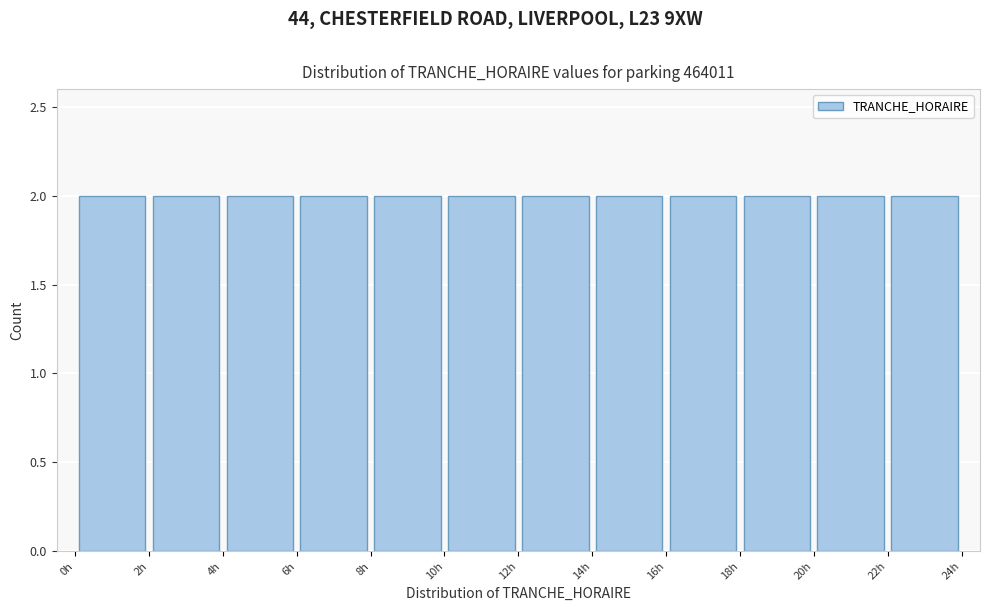

Reading left to right, list every bar in this chart as the range it spans on the x-axis followed by its height. The values are not printed on the chart, so give them approximately, as read against the axis.

0 to 2: 2
2 to 4: 2
4 to 6: 2
6 to 8: 2
8 to 10: 2
10 to 12: 2
12 to 14: 2
14 to 16: 2
16 to 18: 2
18 to 20: 2
20 to 22: 2
22 to 24: 2